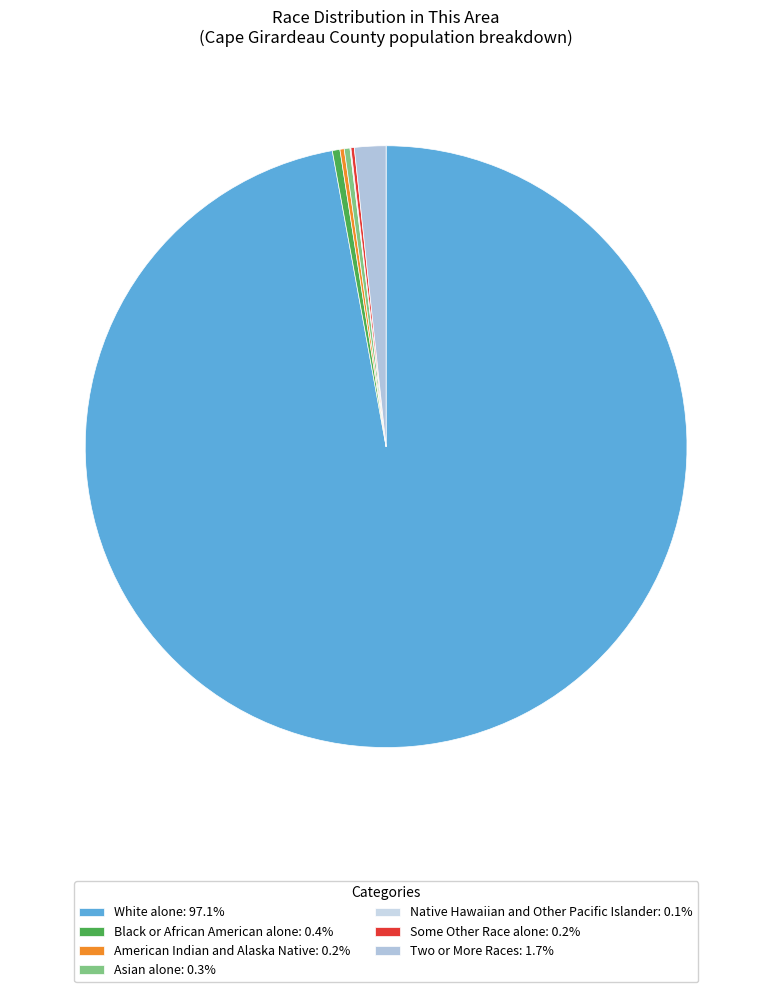

Is there any slice that represents more than half of the pie?

Yes